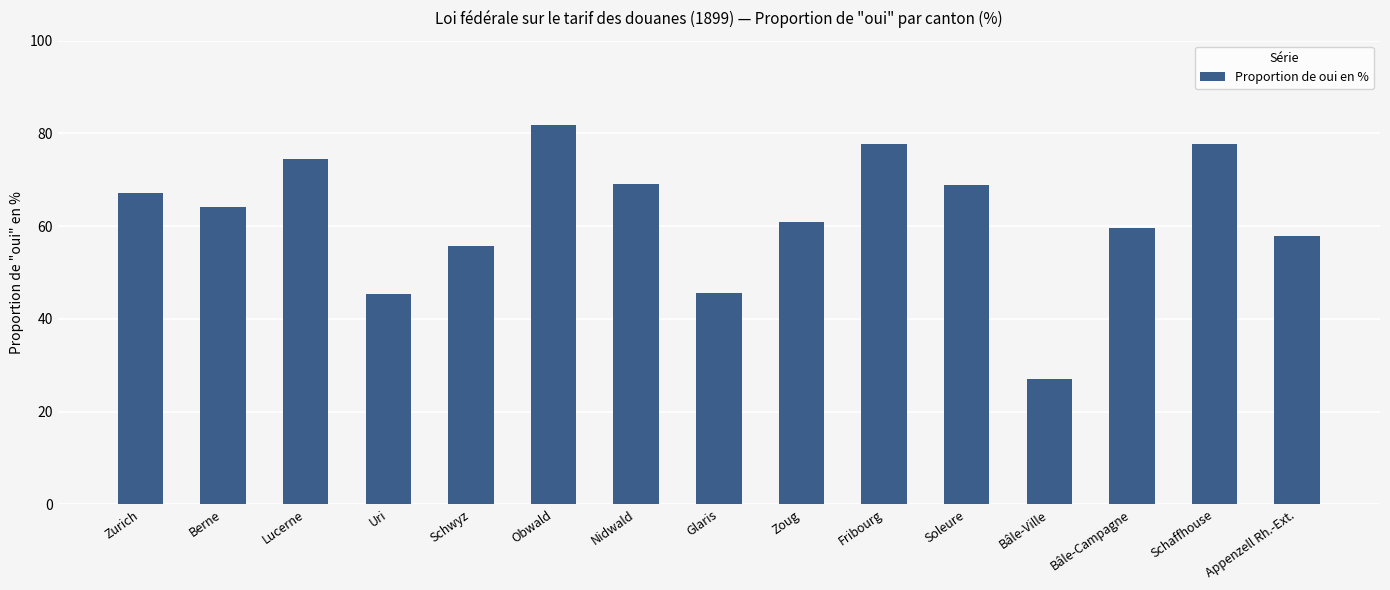

How many bars are there in total?

15